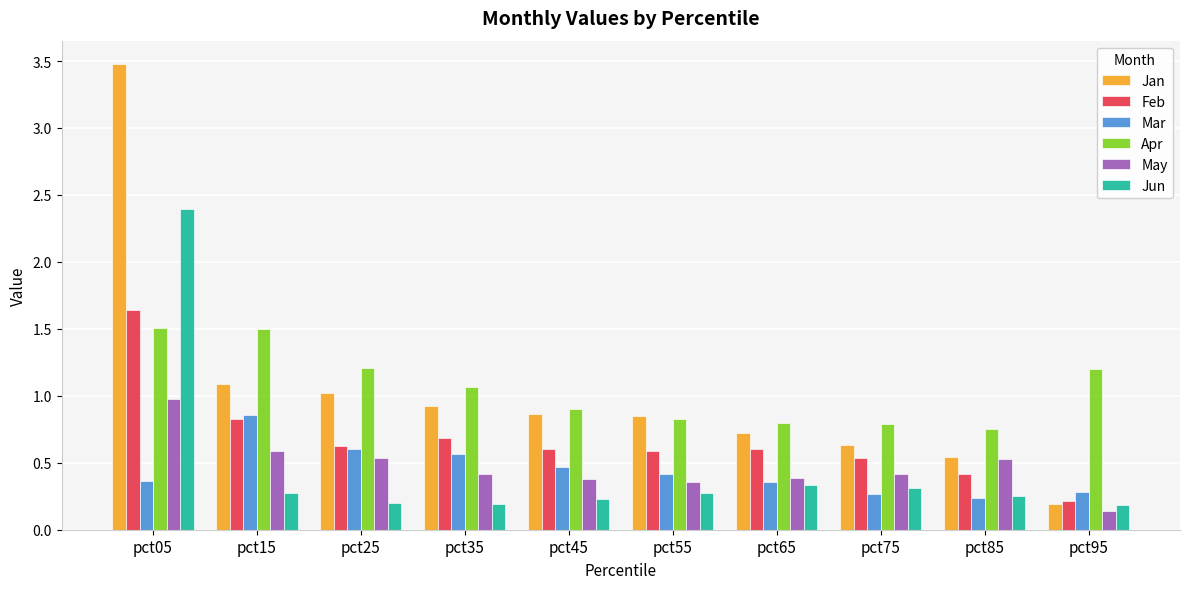

The value of Jan at pct75 is 0.8. True or false?

False